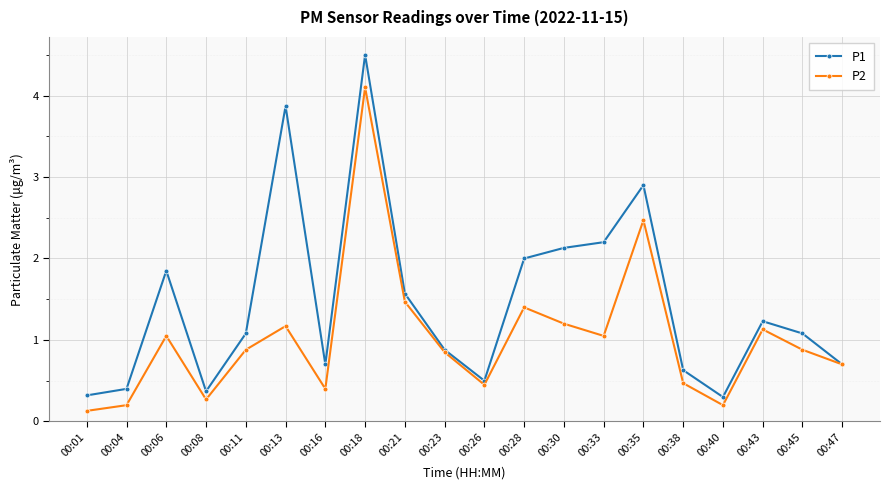

What value does the P2 series have at 00:45?

0.9